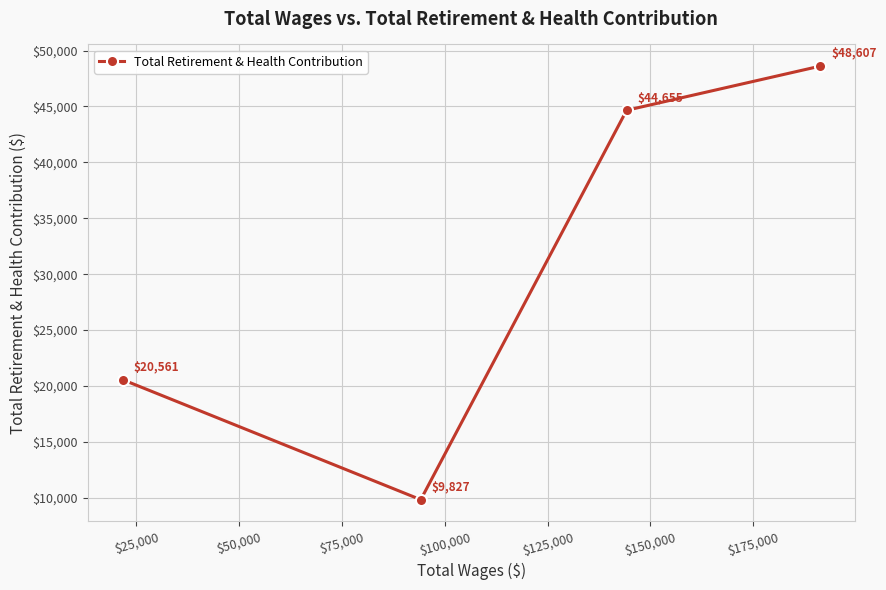

What is the value of the 2nd point from the left?

9827